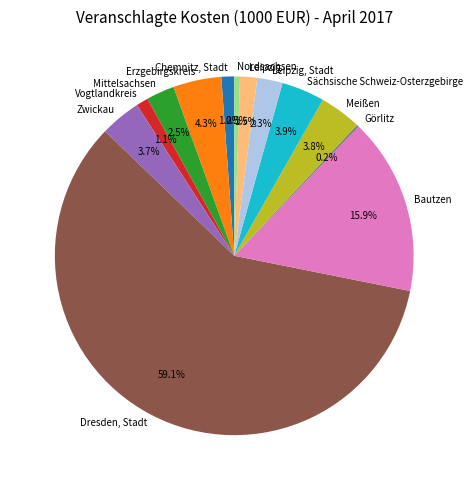

Which category has the biggest portion of the pie?

Dresden, Stadt